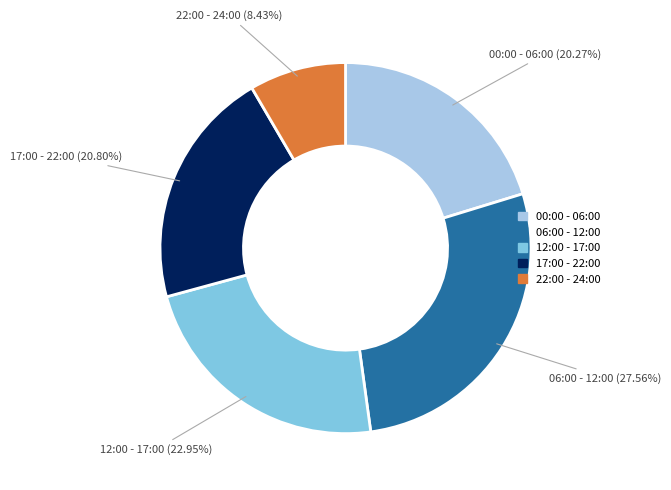

Does any single category account for the majority?

No